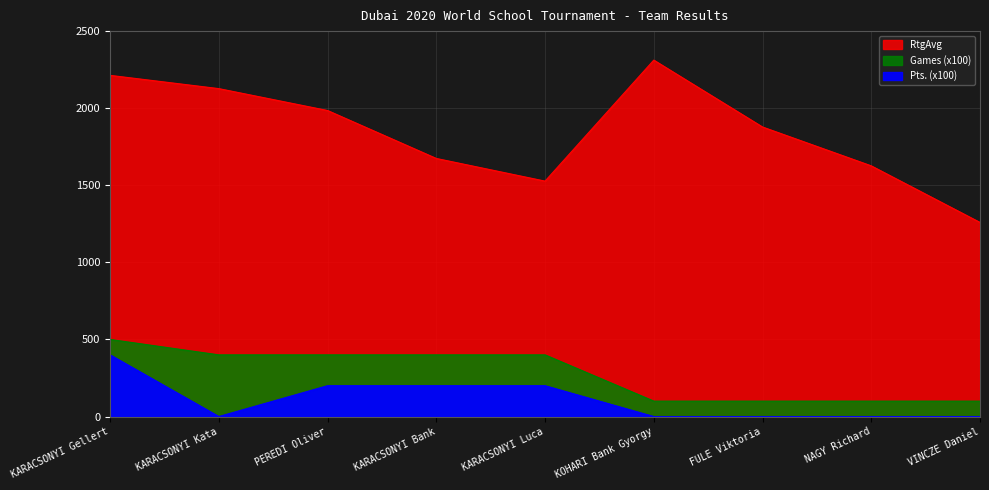

Reading left to right, extract all data points from this chart.

RtgAvg: KARACSONYI Gellert=2213	KARACSONYI Kata=2127	PEREDI Oliver=1985	KARACSONYI Bank=1674	KARACSONYI Luca=1527	KOHARI Bank Gyorgy=2312	FULE Viktoria=1878	NAGY Richard=1626	VINCZE Daniel=1259
Pts.: KARACSONYI Gellert=400	KARACSONYI Kata=0	PEREDI Oliver=200	KARACSONYI Bank=200	KARACSONYI Luca=200	KOHARI Bank Gyorgy=0	FULE Viktoria=0	NAGY Richard=0	VINCZE Daniel=0
Games: KARACSONYI Gellert=500	KARACSONYI Kata=400	PEREDI Oliver=400	KARACSONYI Bank=400	KARACSONYI Luca=400	KOHARI Bank Gyorgy=100	FULE Viktoria=100	NAGY Richard=100	VINCZE Daniel=100